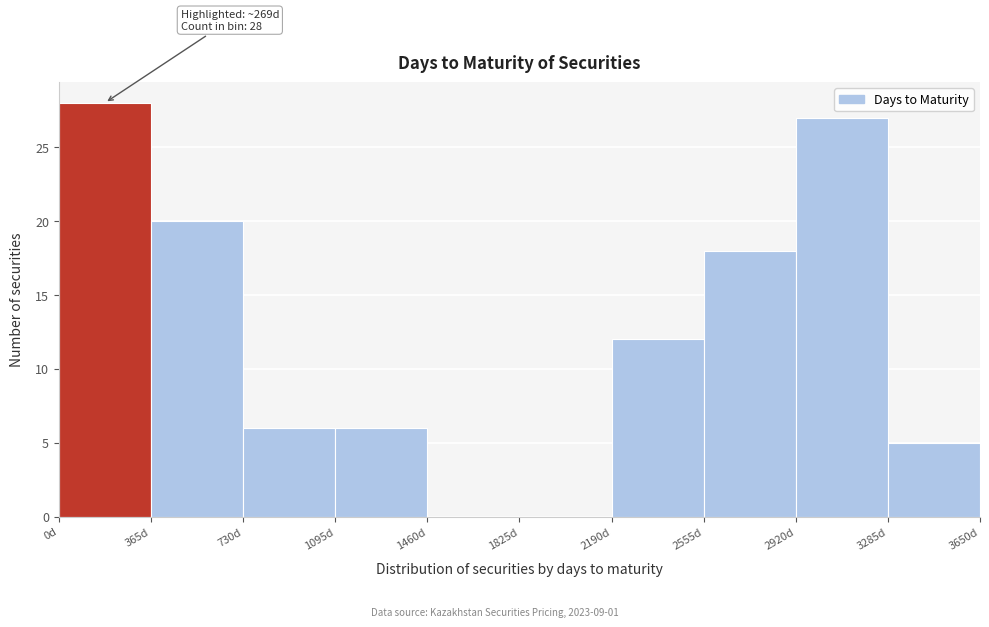

Over which range of the x-axis is the bar tallest?

0 to 365